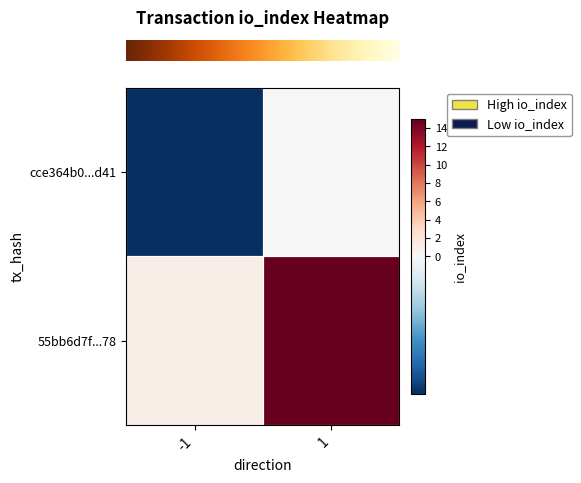

At which category is the sum across all series the highest?

1